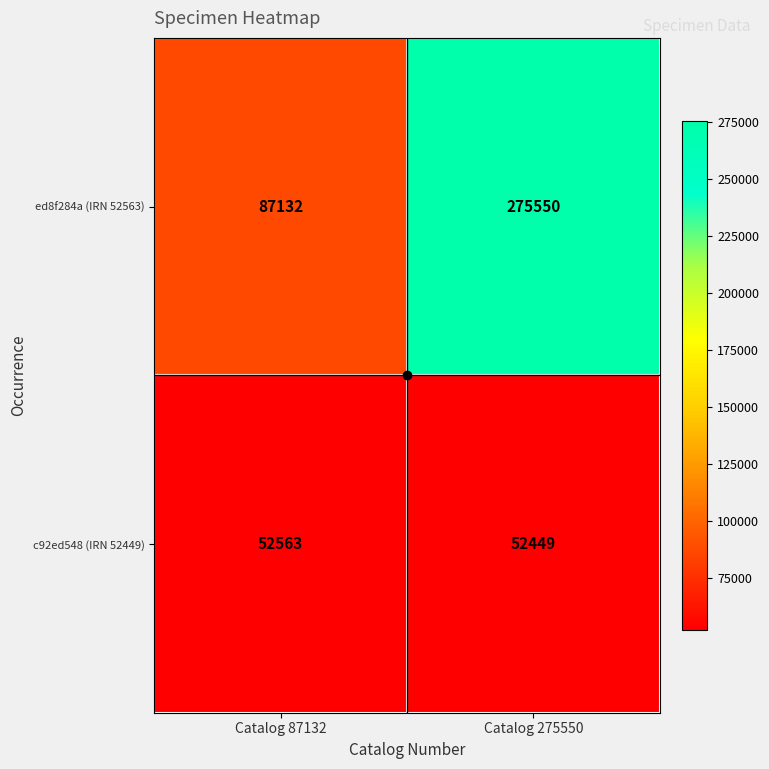

At Catalog 87132, list the series in order from largest to smallest.

ed8f284a (IRN 52563), c92ed548 (IRN 52449)